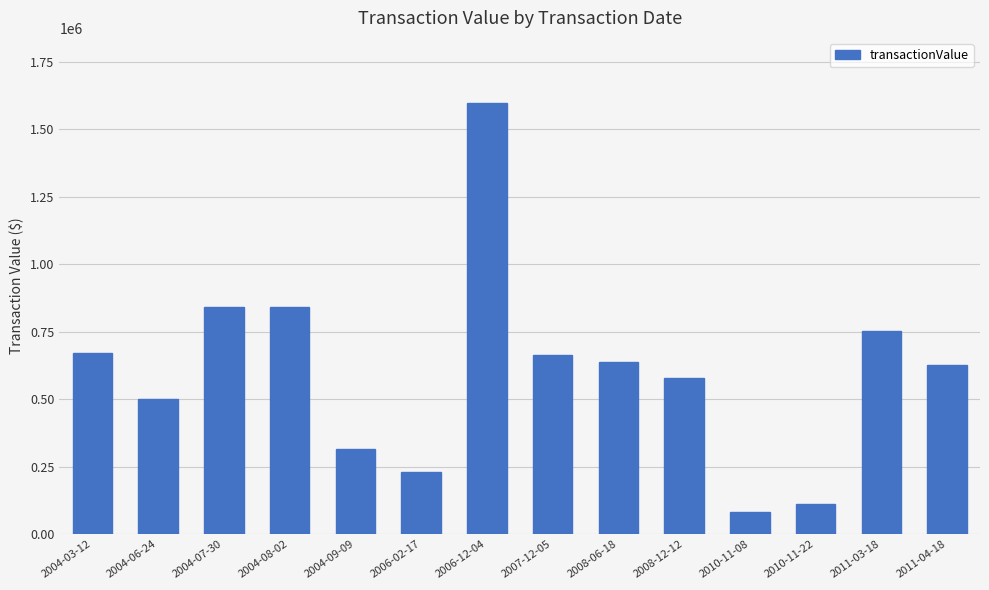

What is the greatest value displayed?

1598022